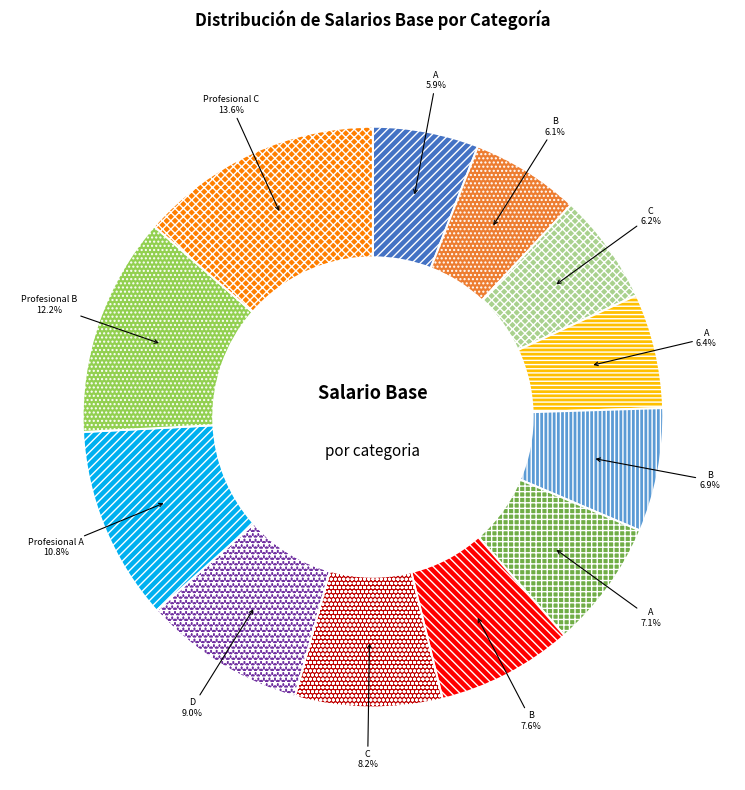

Does any single category account for the majority?

No